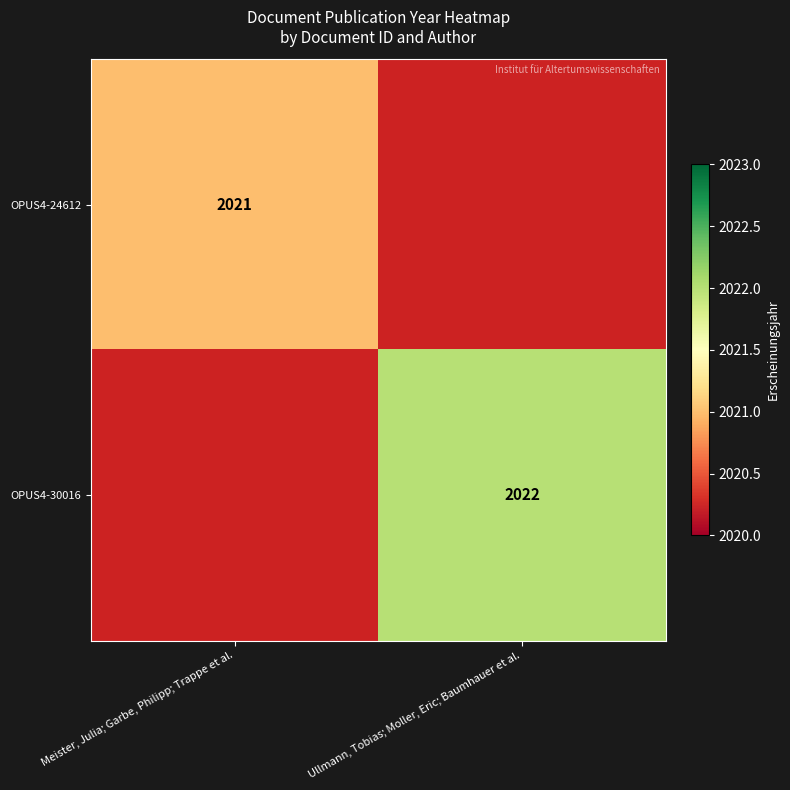

Is it true that OPUS4-24612 equals 2021 at Meister, Julia; Garbe, Philipp; Trappe et al.?

True